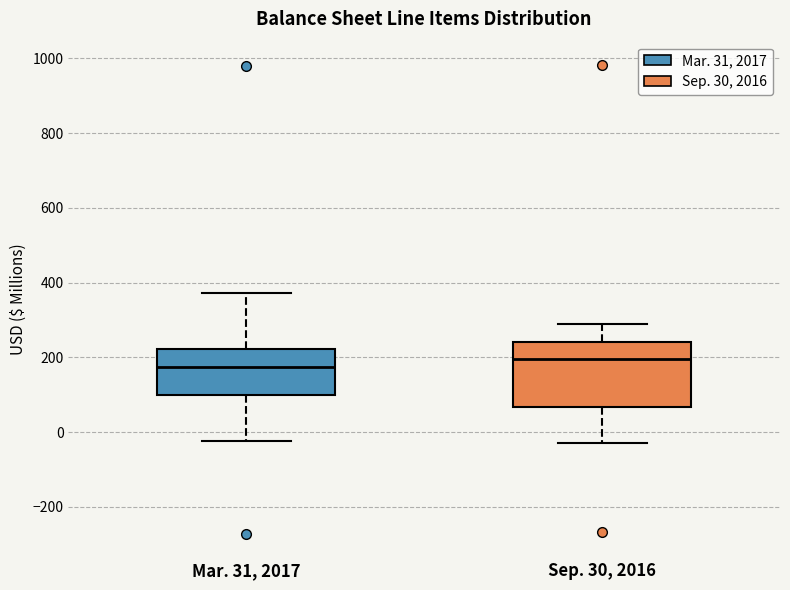

Where does the median line of the box for Mar. 31, 2017 sit on the y-axis? The values are not printed on the chart, so give them approximately, as read against the axis.

180